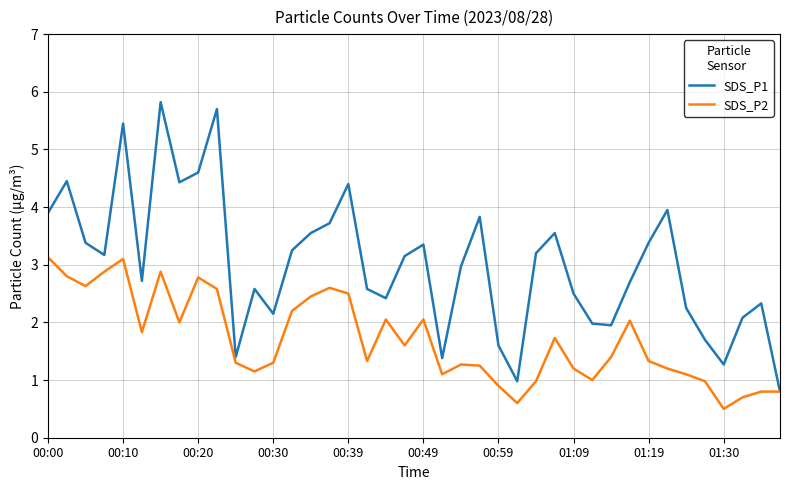

What is the maximum value shown in the chart?

5.8